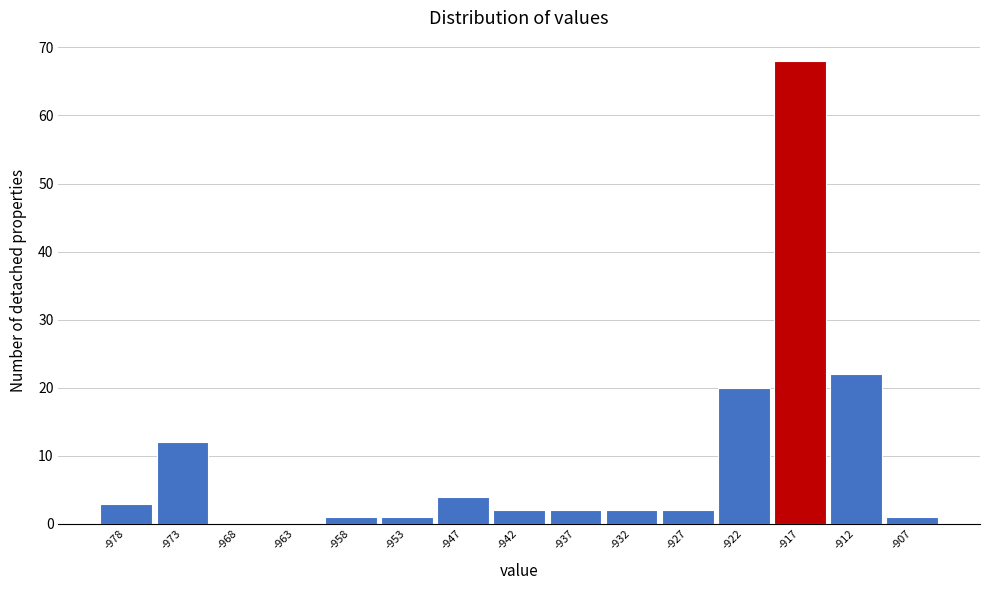

Reading left to right, transcribe this chart: for each bar, give the range it covers on the x-axis and its height. Neither the bar edges nor the heights are printed on the chart, so give them approximately, as read against the axes.

-981 to -976: 3
-976 to -971: 12
-971 to -965: 0
-965 to -960: 0
-960 to -955: 1
-955 to -950: 1
-950 to -945: 4
-945 to -940: 2
-940 to -935: 2
-935 to -930: 2
-930 to -924: 2
-924 to -919: 20
-919 to -914: 68
-914 to -909: 22
-909 to -904: 1